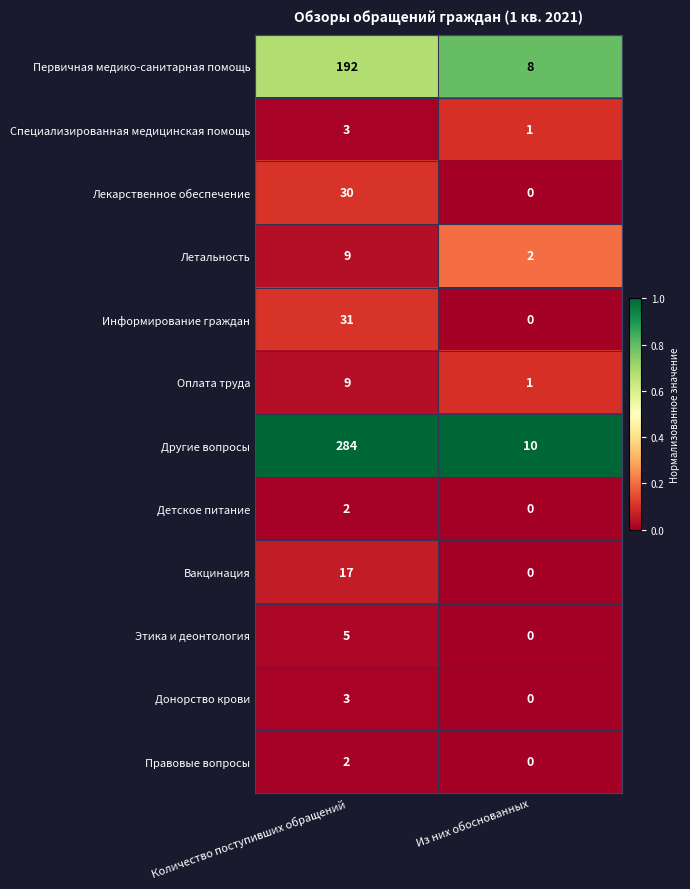

What is the sum of all Другие вопросы values?

294